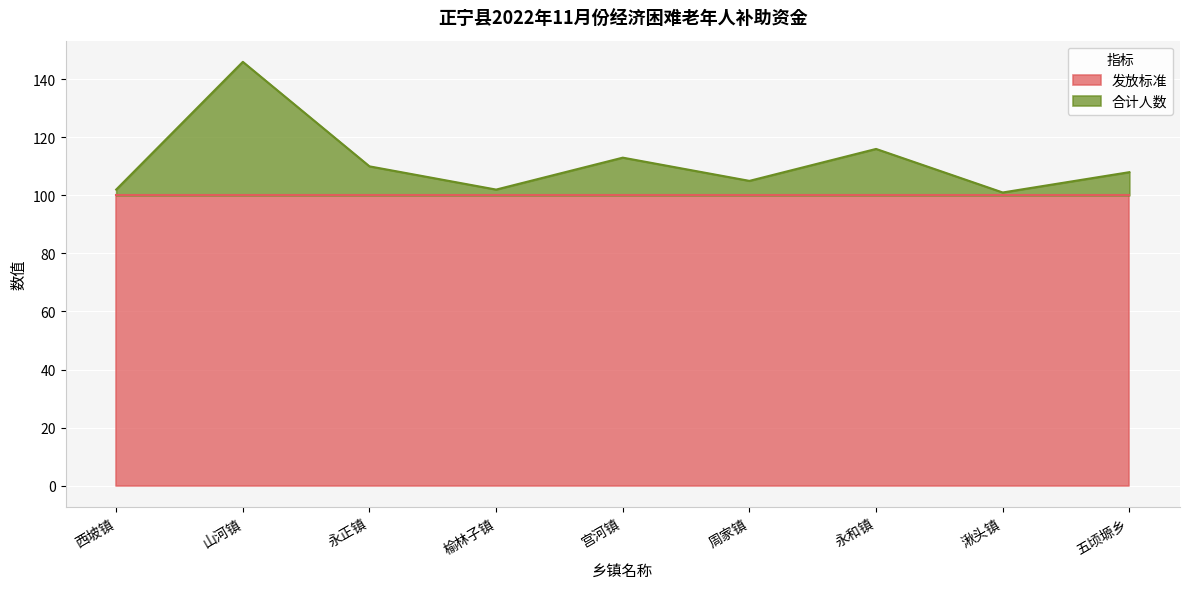

Rank the categories by value from lowest to highest.

湫头镇, 西坡镇, 榆林子镇, 周家镇, 五顷塬乡, 永正镇, 宫河镇, 永和镇, 山河镇